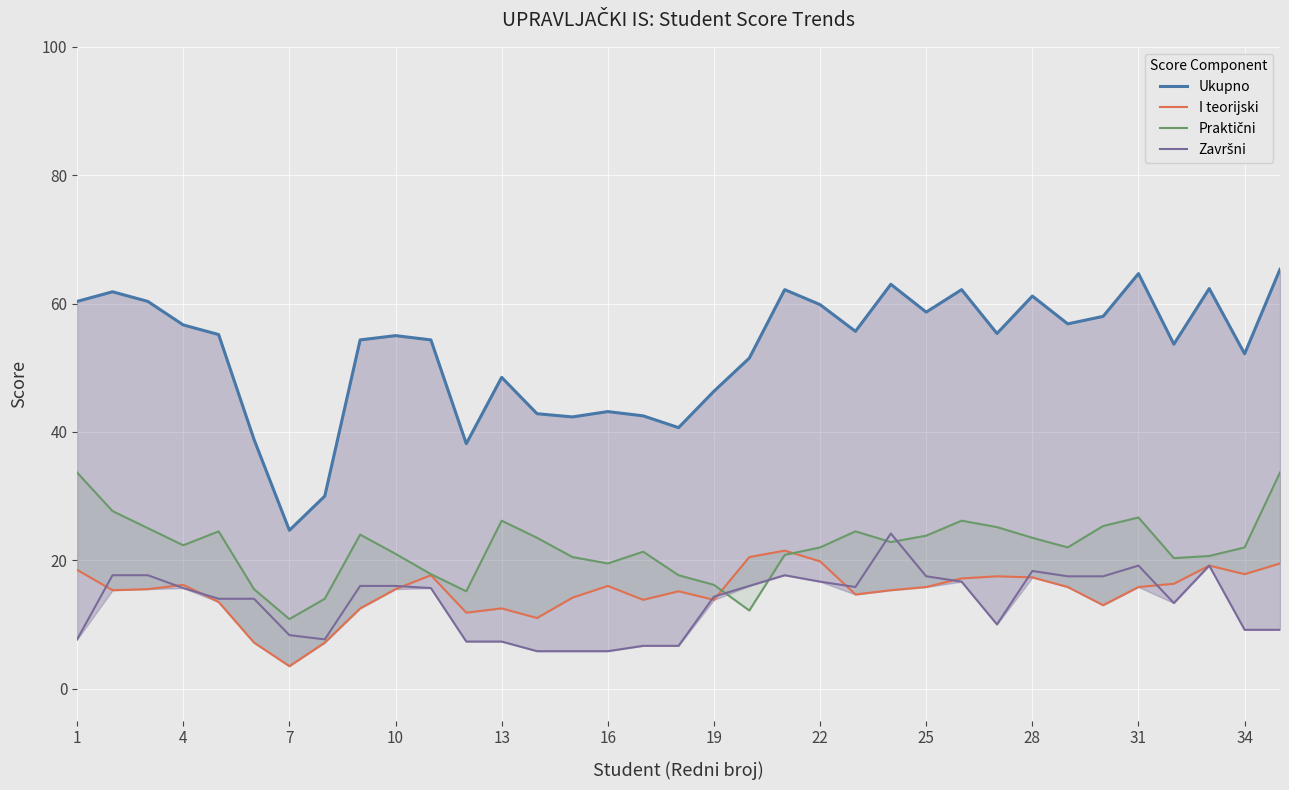

How many lines are shown in the chart?

4